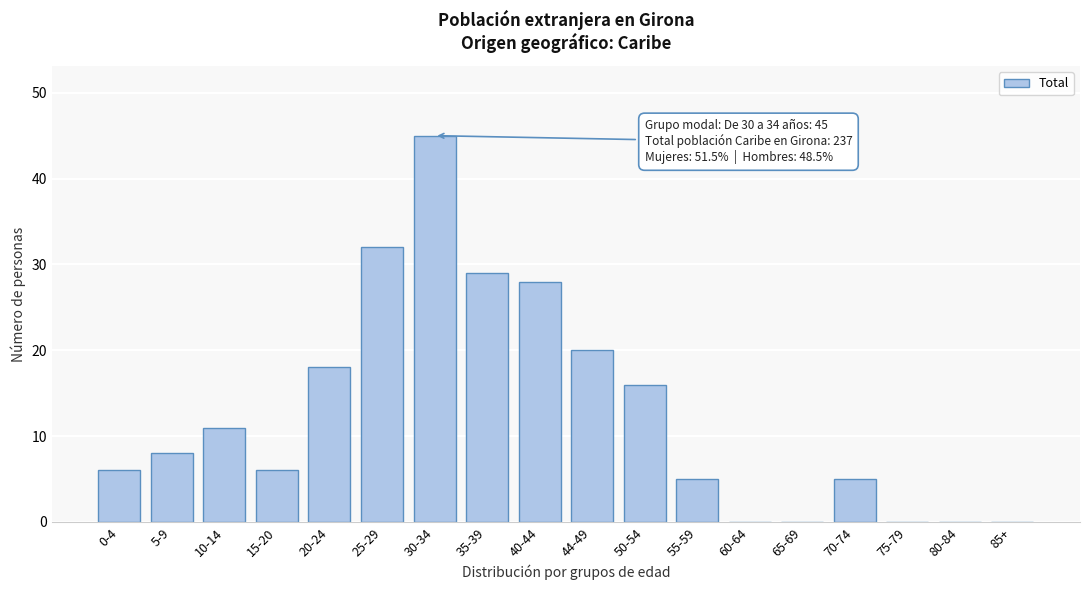

Reading right to left, transcribe all the data shown in this chart.

85+=0	80-84=0	75-79=0	70-74=5	65-69=0	60-64=0	55-59=5	50-54=16	44-49=20	40-44=28	35-39=29	30-34=45	25-29=32	20-24=18	15-20=6	10-14=11	5-9=8	0-4=6